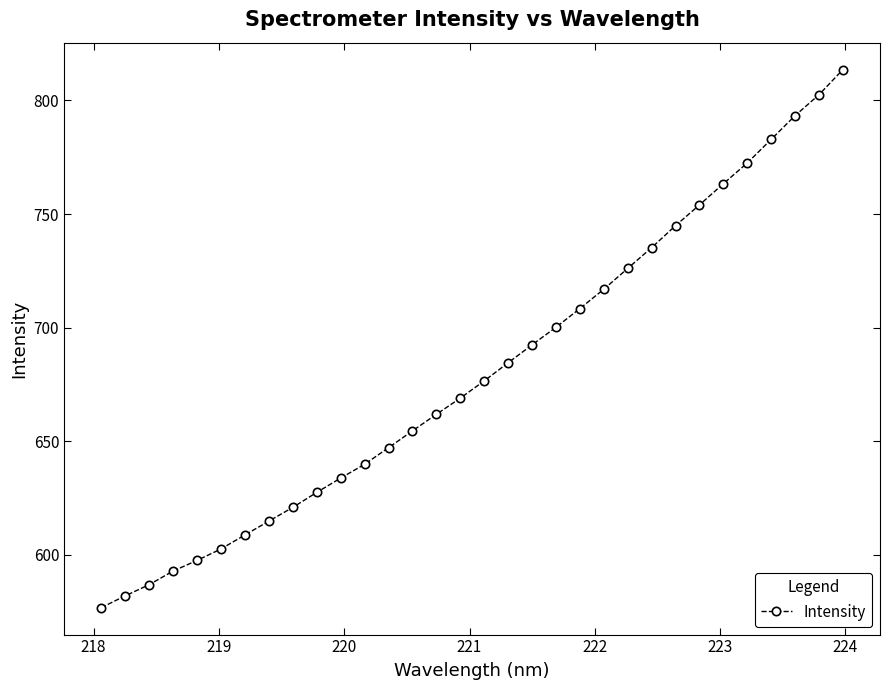

What is the smallest value displayed?

576.8